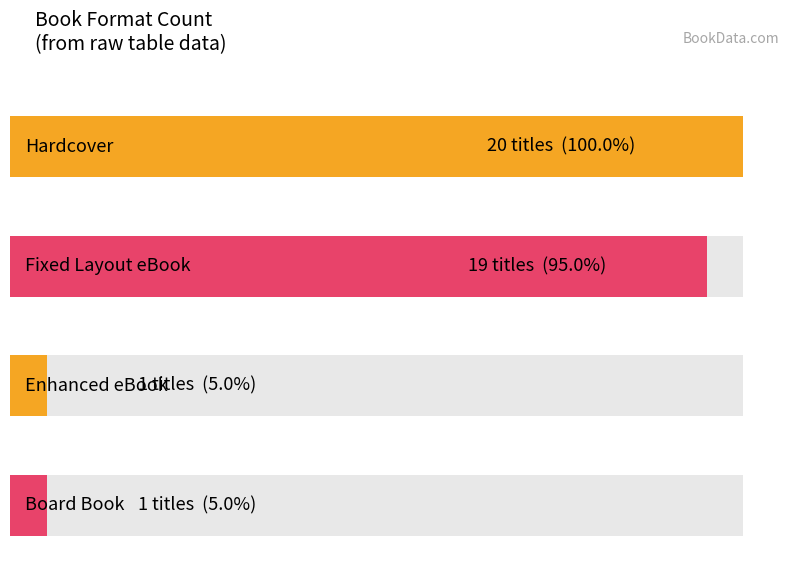

True or false: the data shows 27 at Hardcover.

False